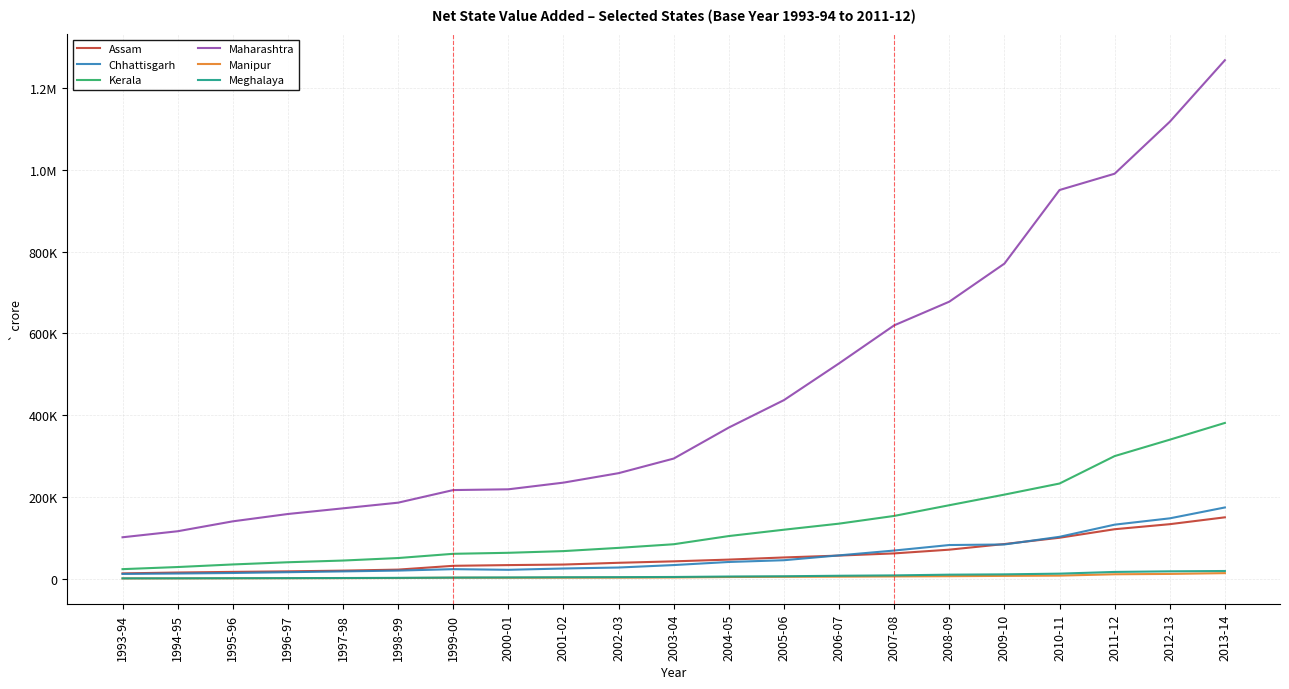

Does the chart have visible grid lines?

Yes